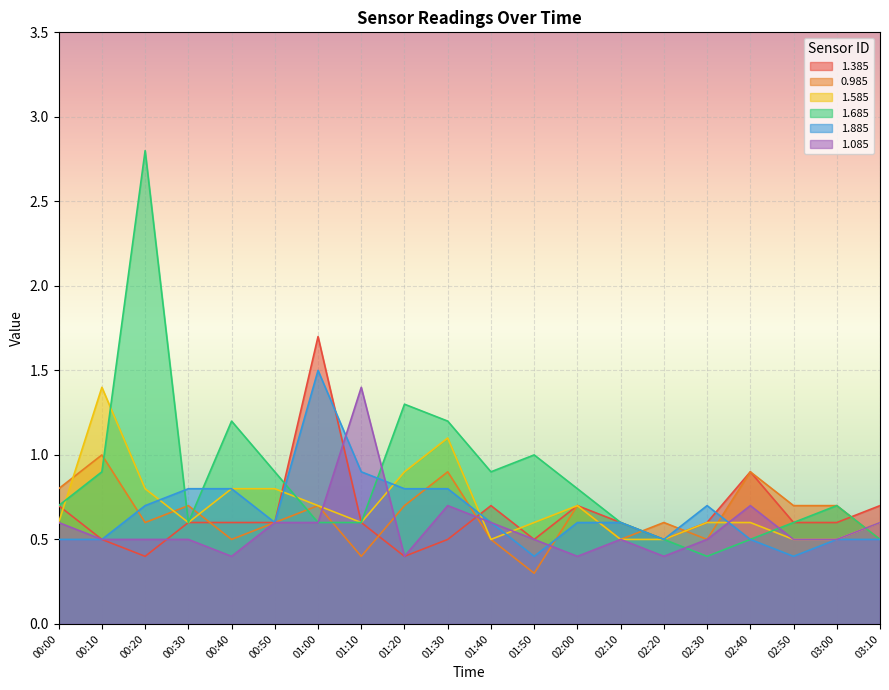

How many lines are shown in the chart?

6